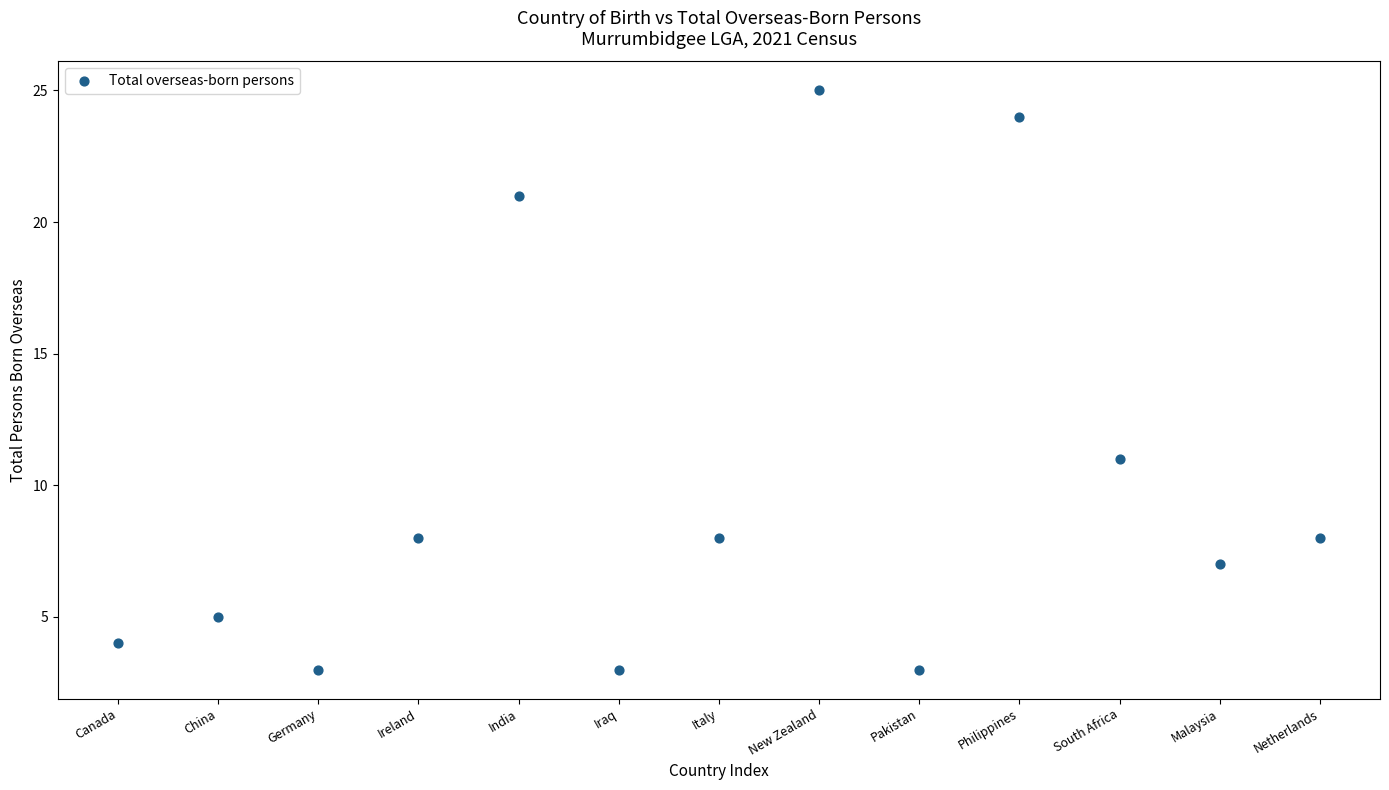

What is the range of Y values (max minus min)?

22